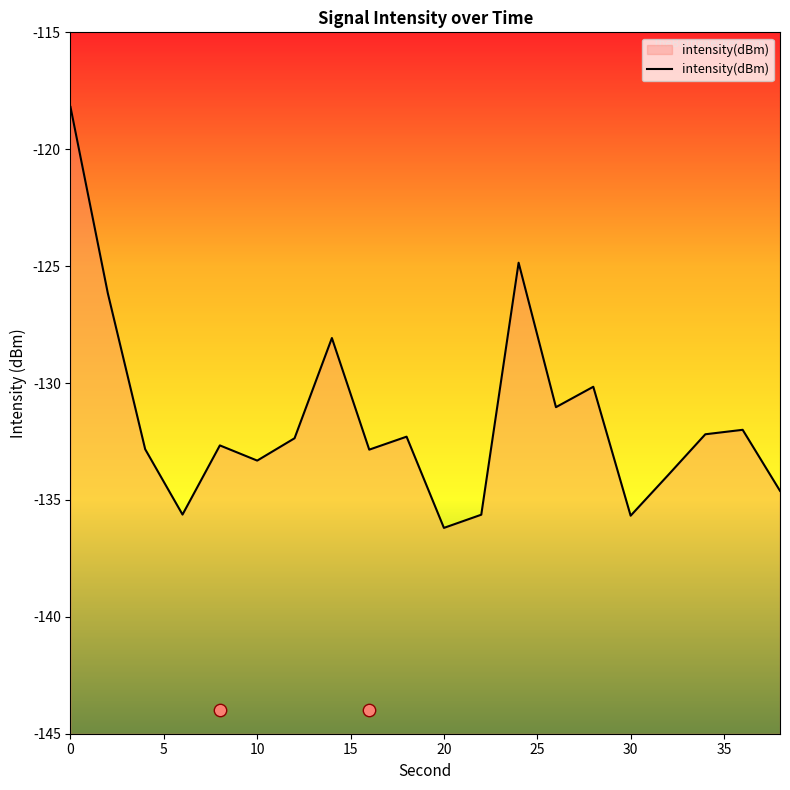

Between 20 and 36, which is larger?

36